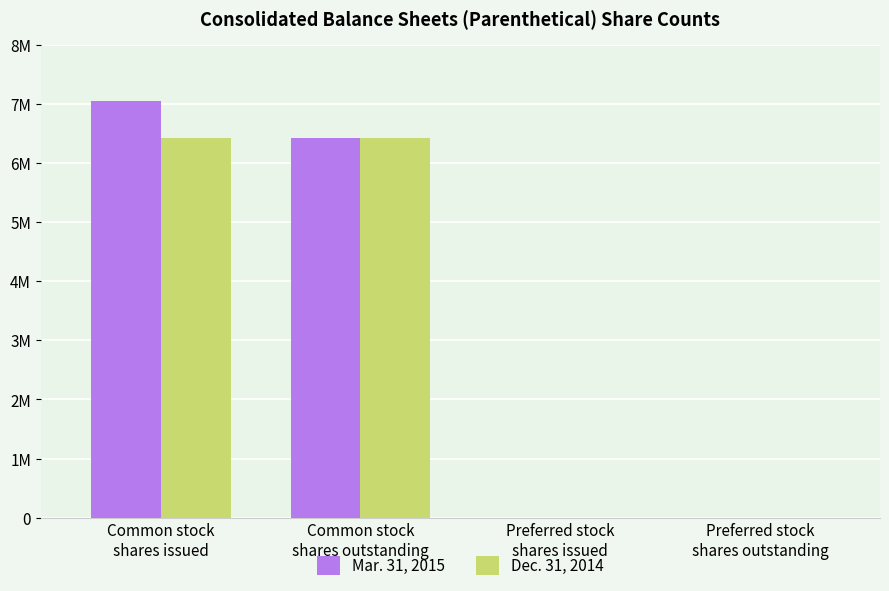

Rank the categories by Dec. 31, 2014 value from highest to lowest.

Common stock
shares issued, Common stock
shares outstanding, Preferred stock
shares issued, Preferred stock
shares outstanding